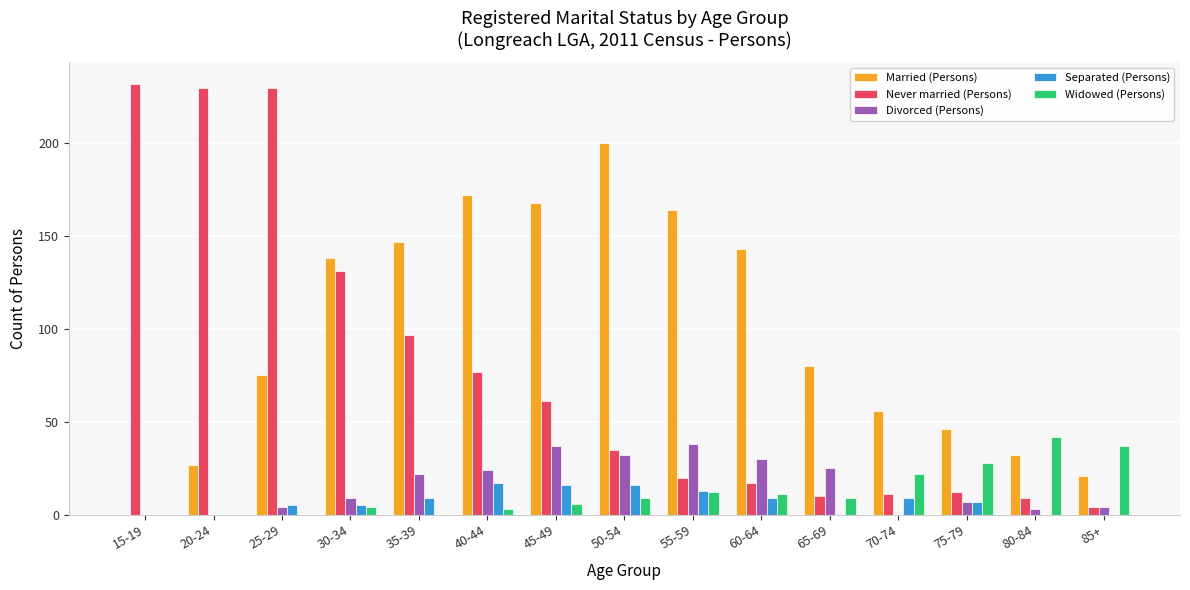

What is the spread (max minus min) of values at 55-59?

152